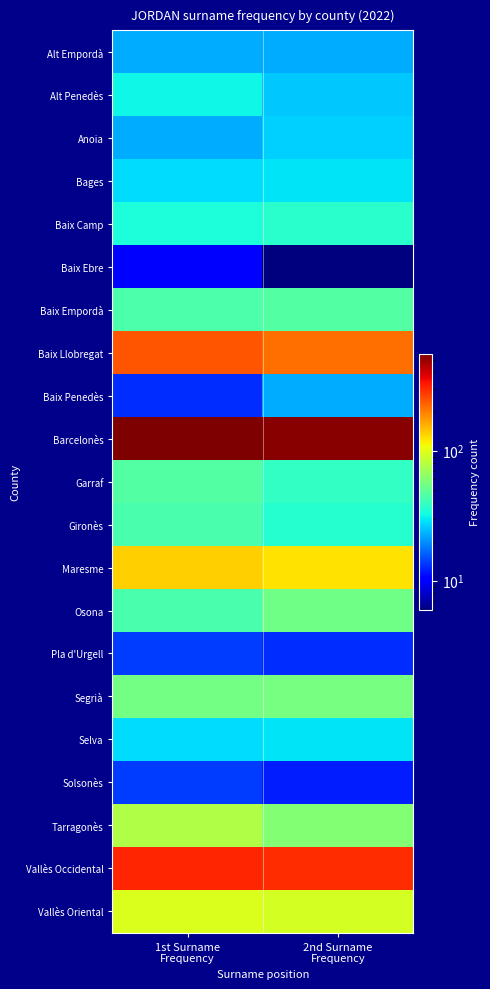

How many series are shown in this chart?

21